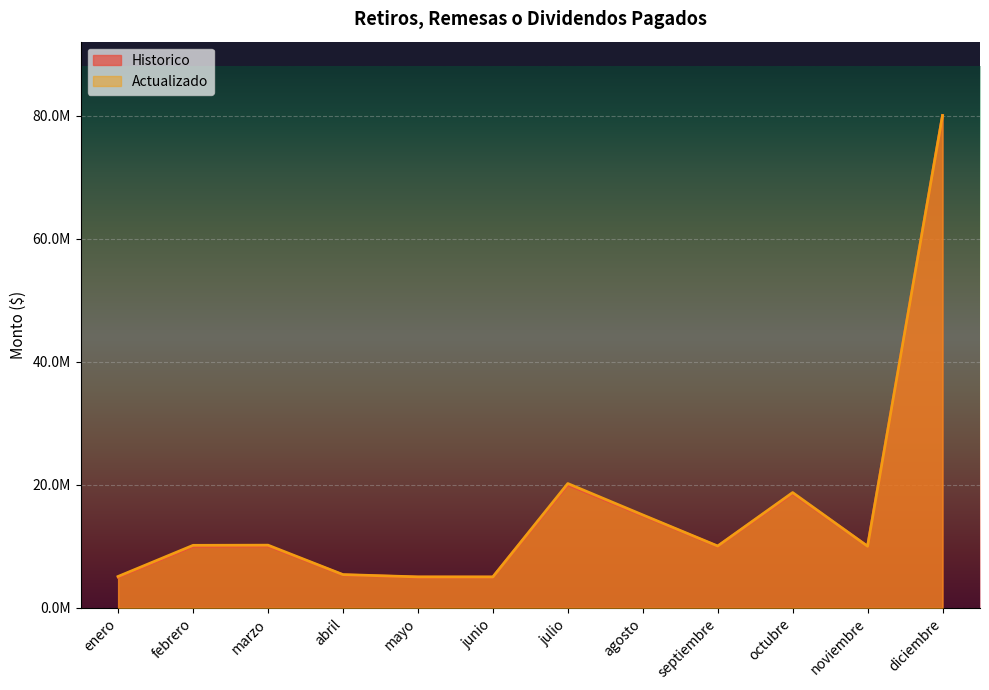

What position from the left is junio?

6